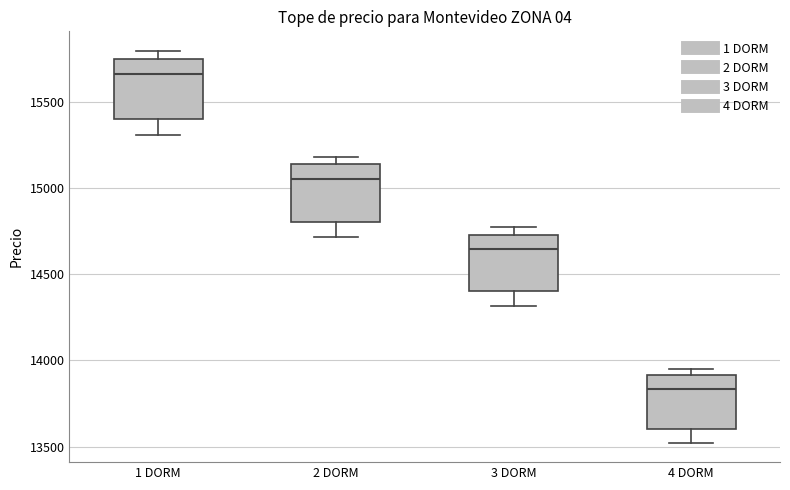

Which box has the lowest median line?

4 DORM